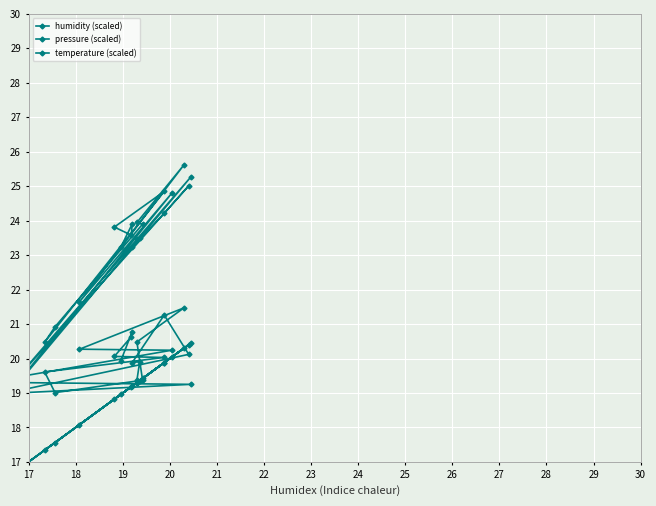

How many distinct data groups are displayed?

3